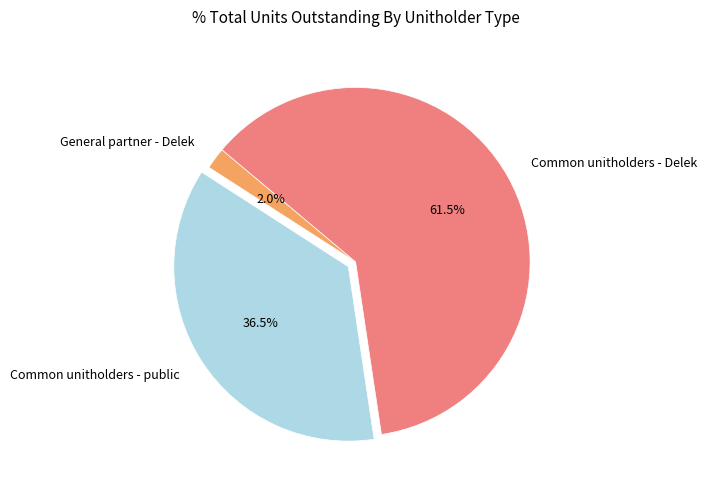

What is the ratio of the value at Common unitholders - Delek to the value at General partner - Delek?

30.8